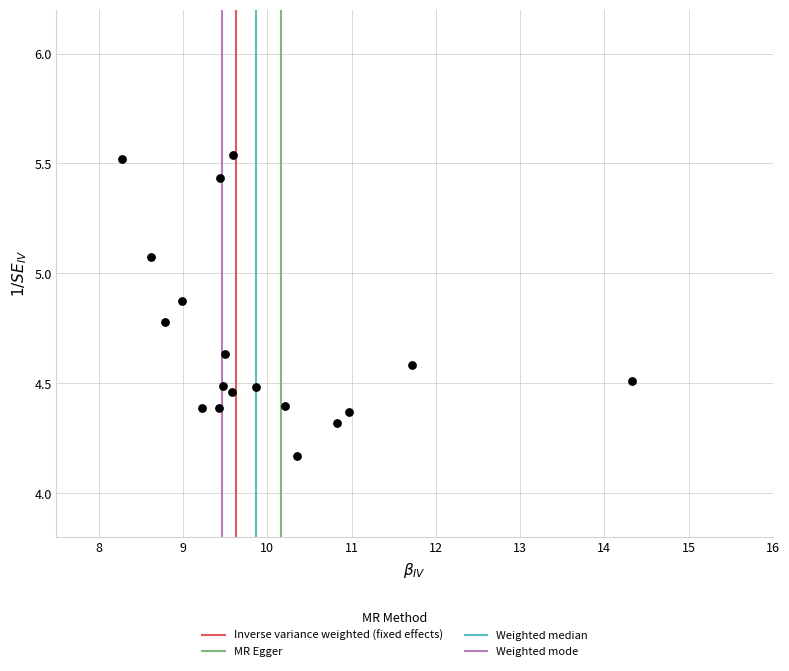

What is the range of X values (max minus min)?

6.0